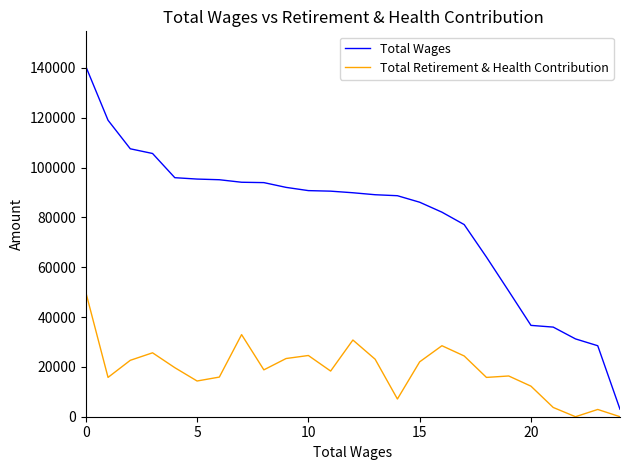

List the series in order of their overall mean, lowest first.

Total Retirement & Health Contribution, Total Wages